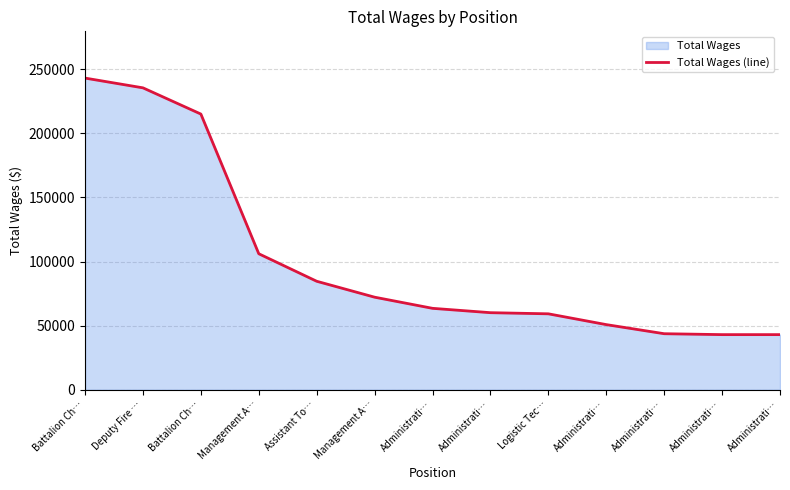

True or false: the data shows 28284 at Administrati….

False